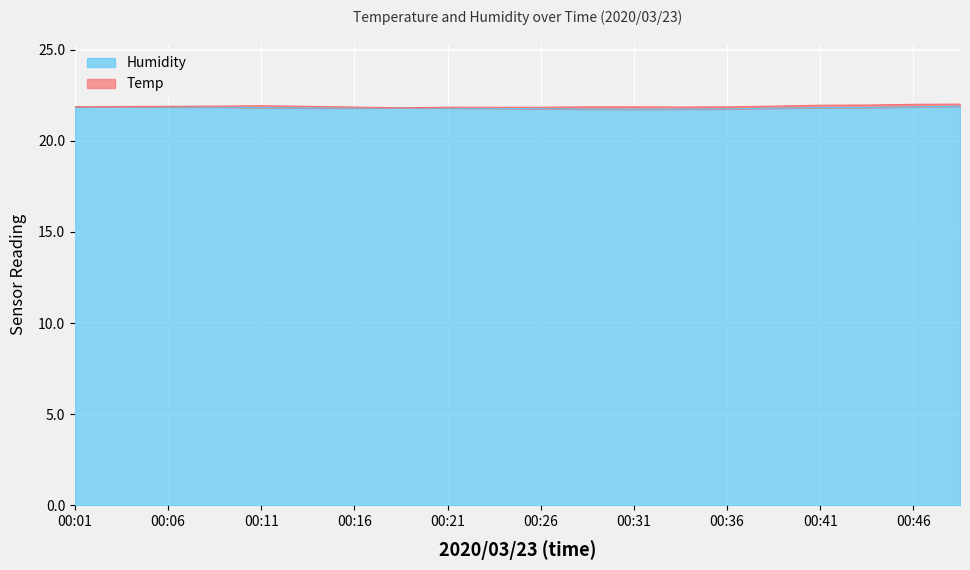

Reading left to right, list all the values displayed in this chart.

21.9	21.9	21.9	21.9	21.8	21.8	21.8	21.8	21.8	21.8	21.8	21.8	21.7	21.8	21.8	21.8	21.8	21.8	21.9	21.9